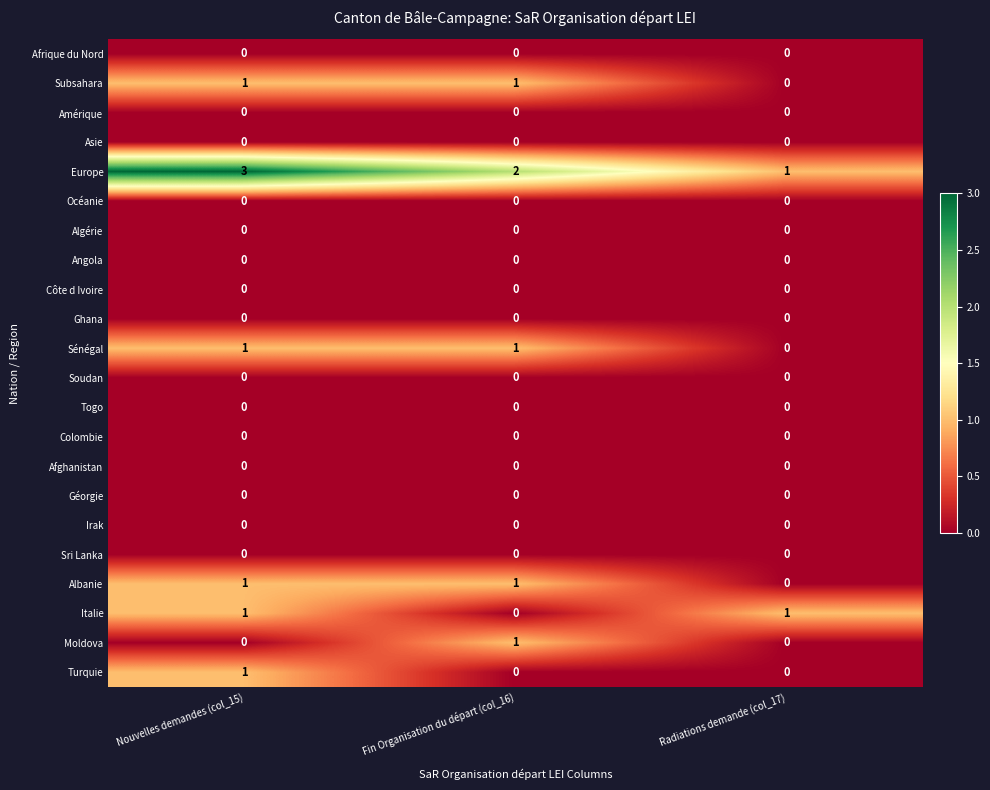

True or false: Océanie has a value of 0 at Fin Organisation du départ (col_16).

True